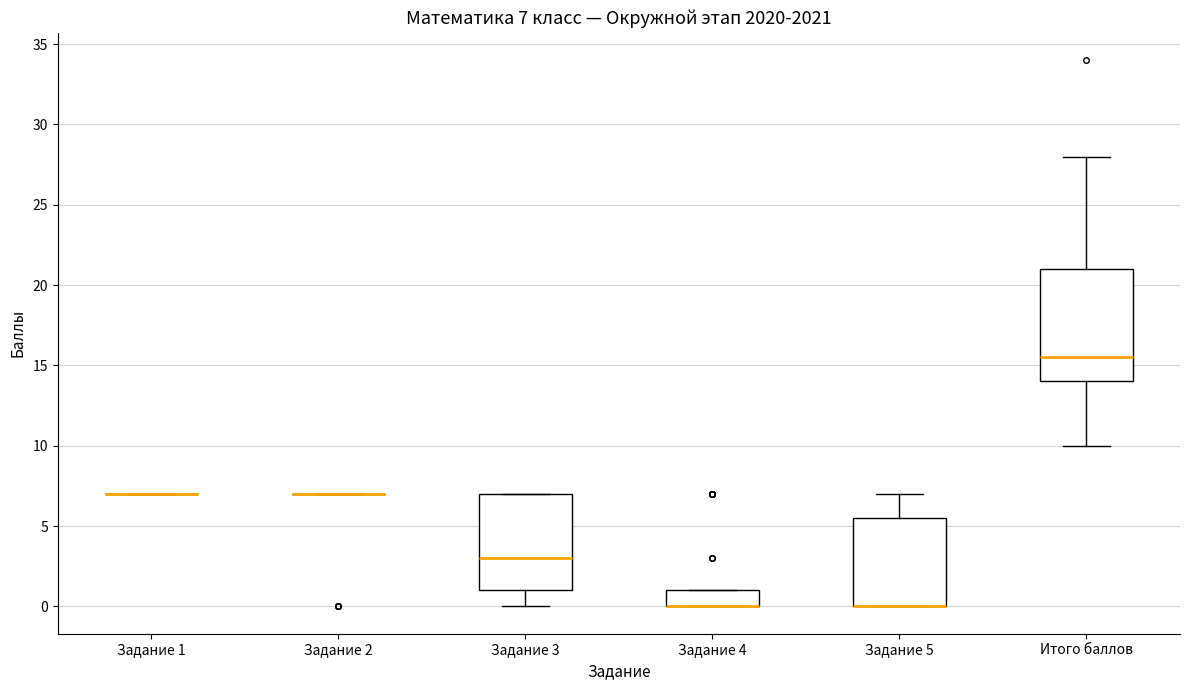

Comparing the boxes themselves (not the whiskers), which one is the tallest?

Итого баллов